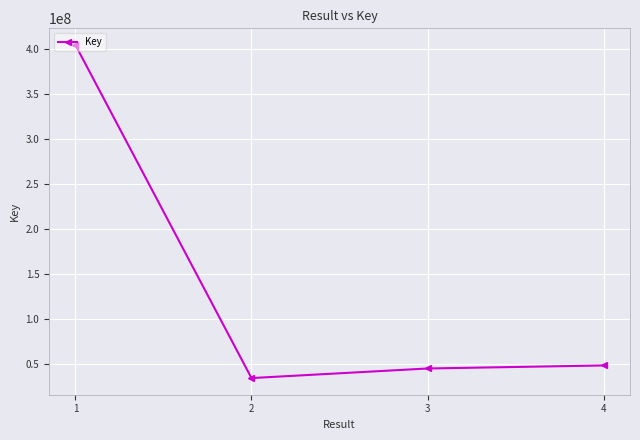

Reading right to left, transcribe all the data shown in this chart.

47997127	44609654	33960094	404471373